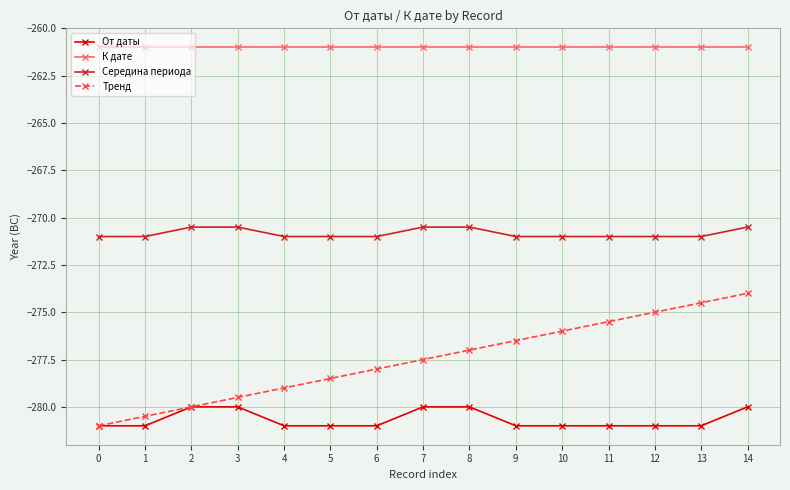

The value of Тренд at 3 is -372.5. True or false?

False